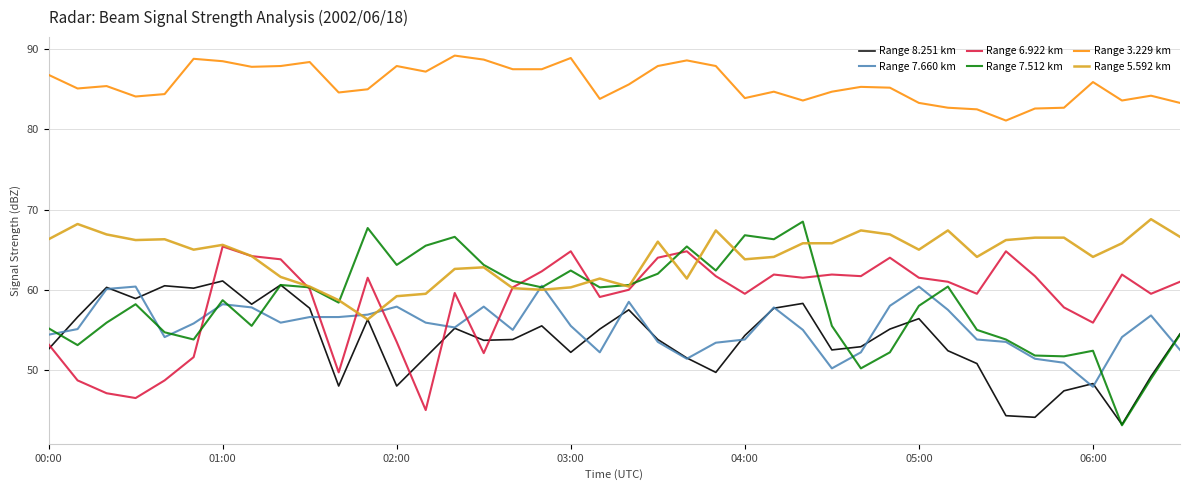

True or false: Range 3.229 km and Range 7.512 km intersect in this chart.

False